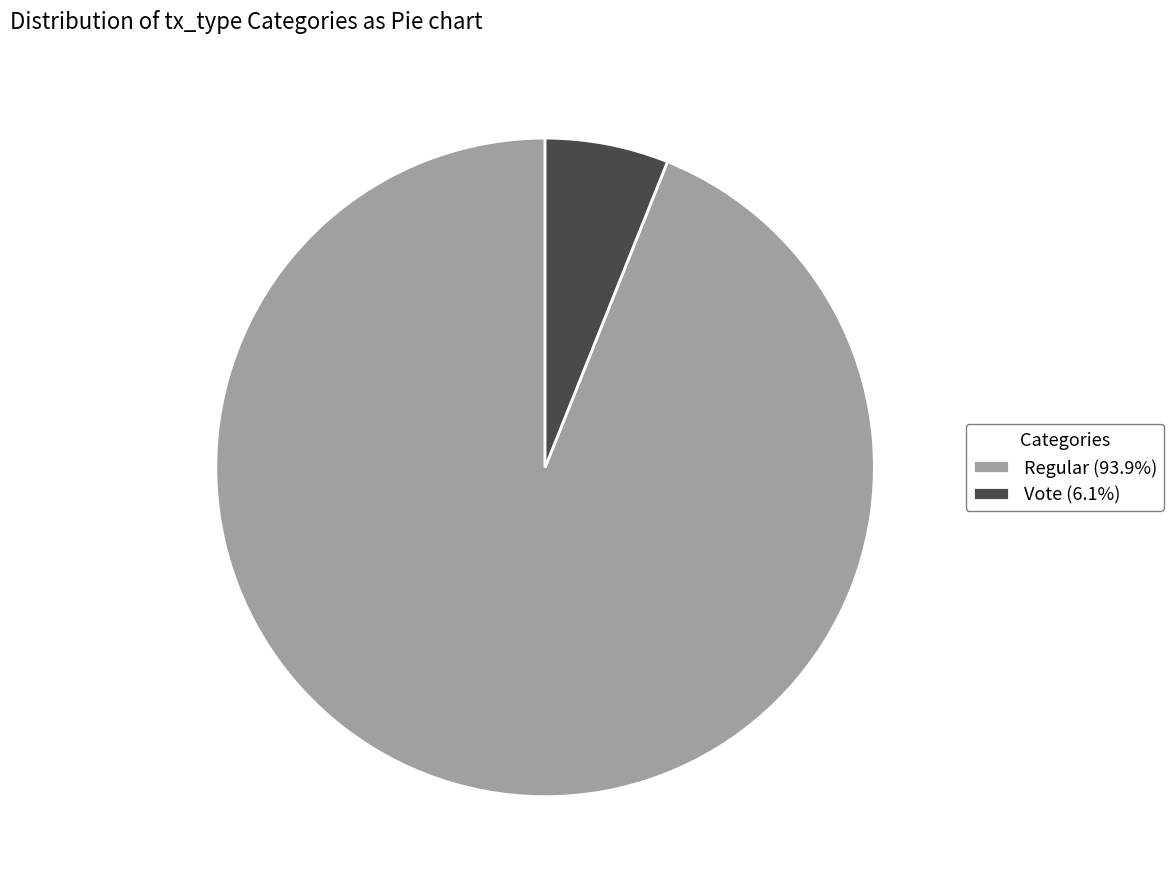

What is the ratio of the value at Regular (93.9%) to the value at Vote (6.1%)?

15.5